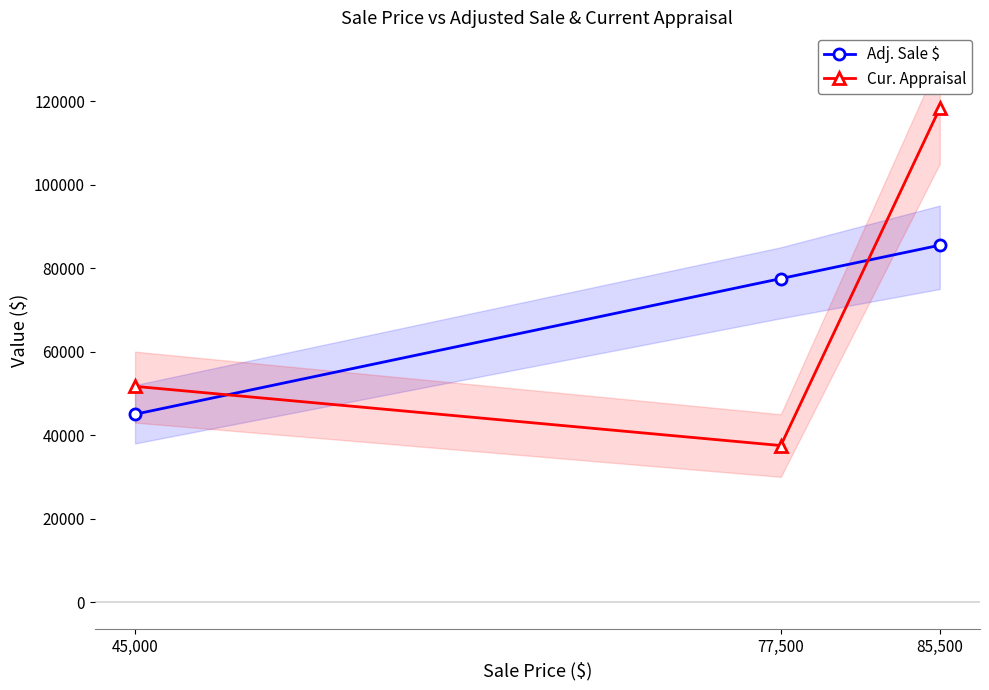

The Adj. Sale $ series shows 106762 at 77,500. True or false?

False